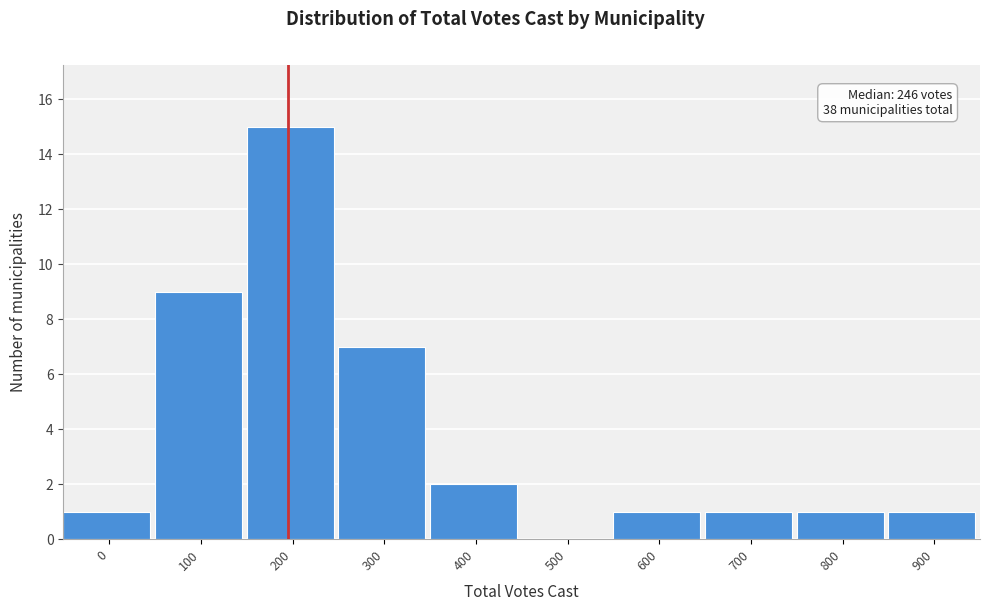

Reading left to right, list all the values displayed in this chart.

0=1	100=9	200=15	300=7	400=2	500=0	600=1	700=1	800=1	900=1